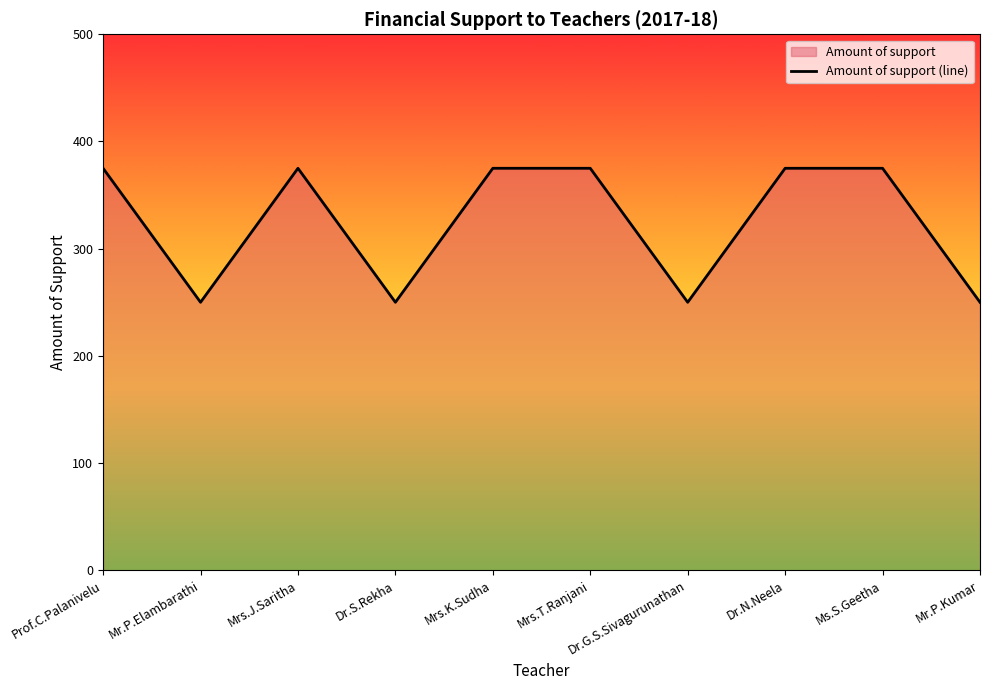

What is the difference between the maximum and minimum values?

125